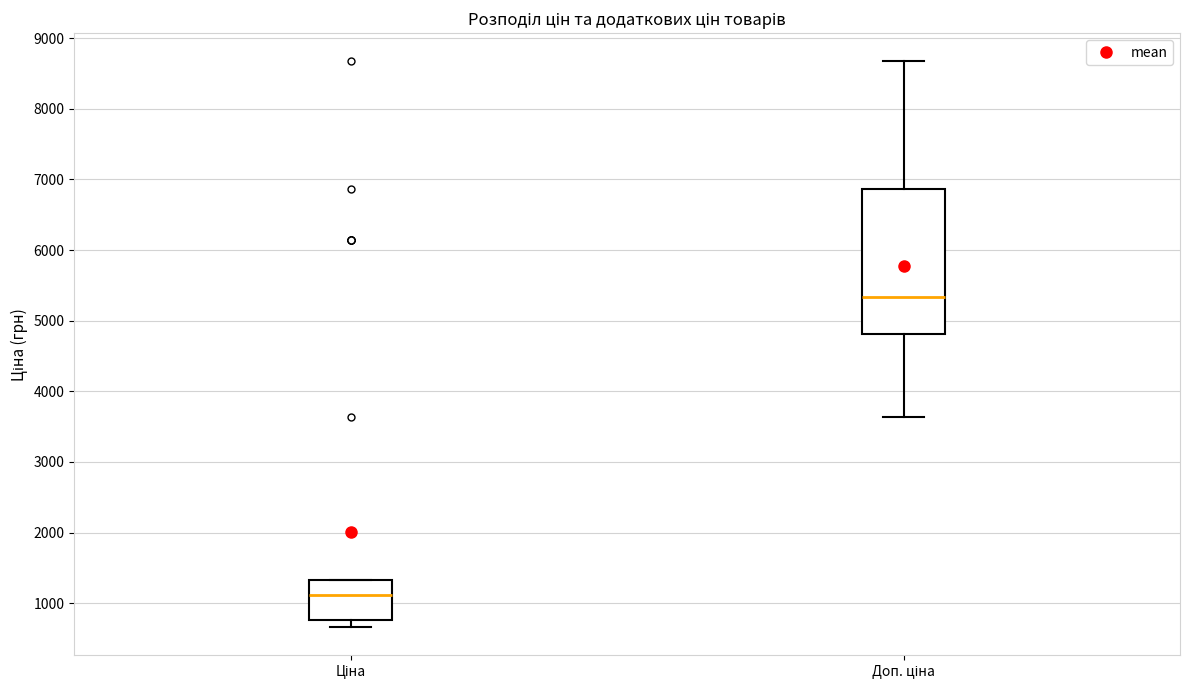

Which box has the highest median line?

Доп. ціна